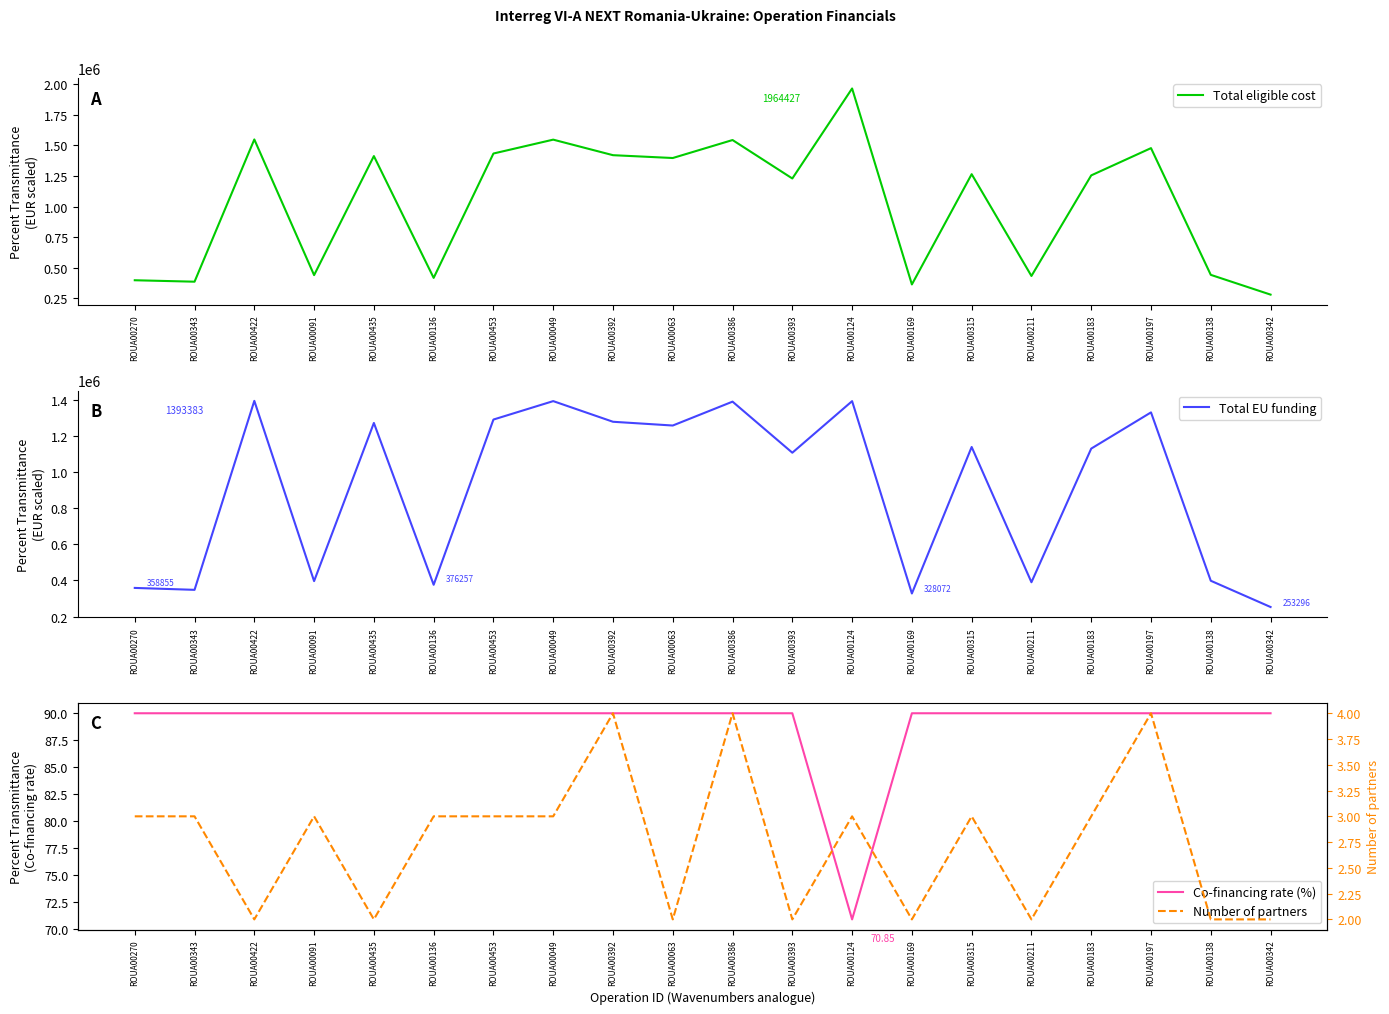

What value does the Number of partners series have at ROUA00138?

2.0